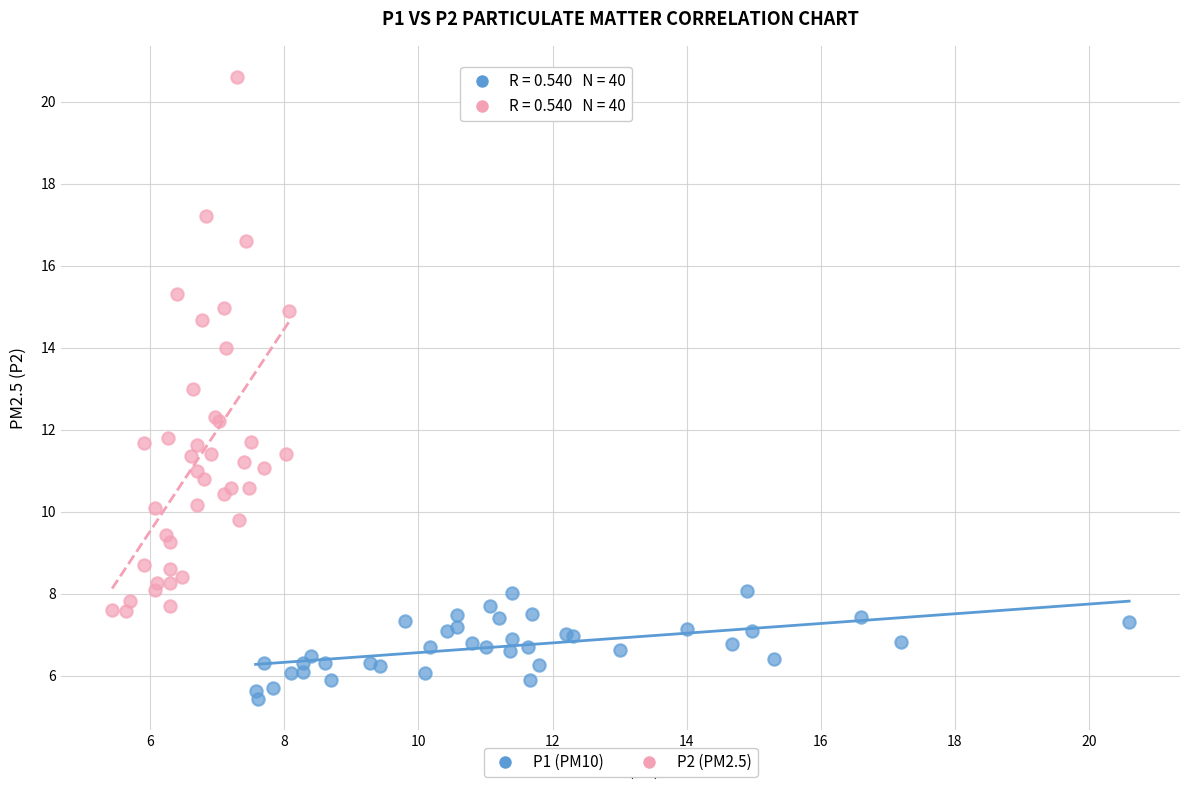

Which series has the largest Y range (max minus min)?

P2 (PM2.5)